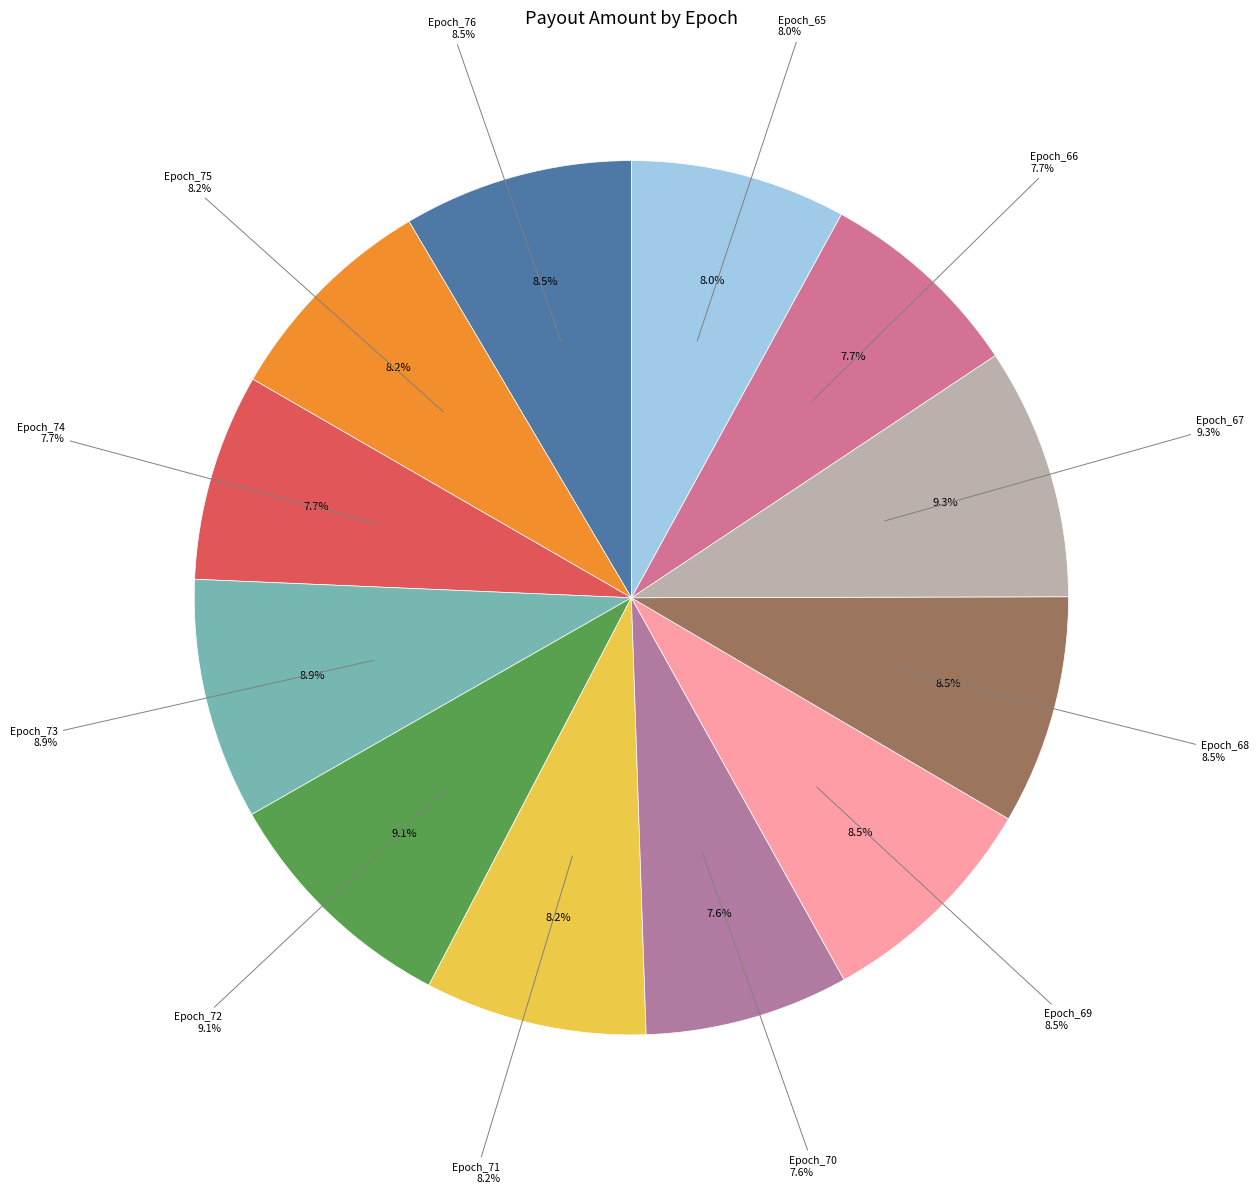

To the nearest percent, what is the difference between the largest and smallest slice percentages?

2%